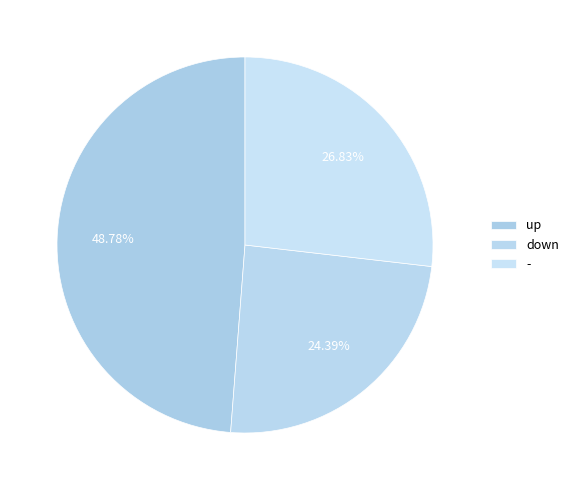

How many slices are in this pie chart?

3